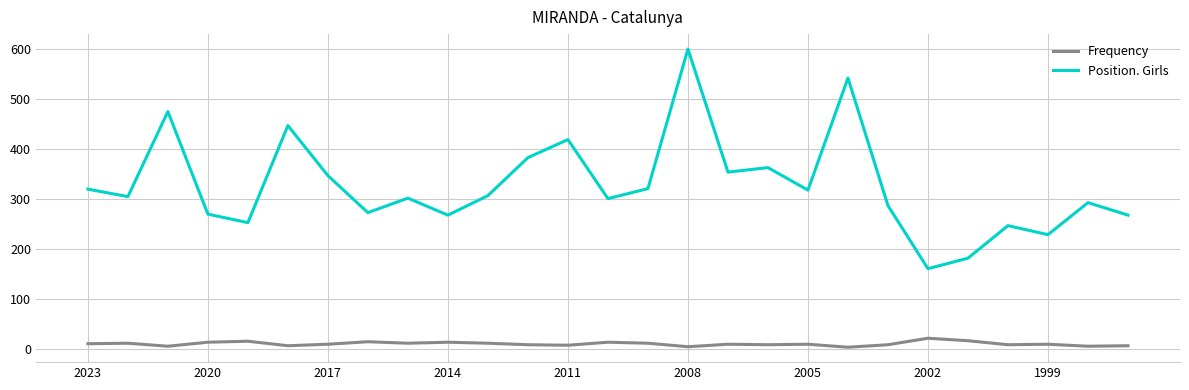

True or false: Frequency and Position. Girls intersect in this chart.

False